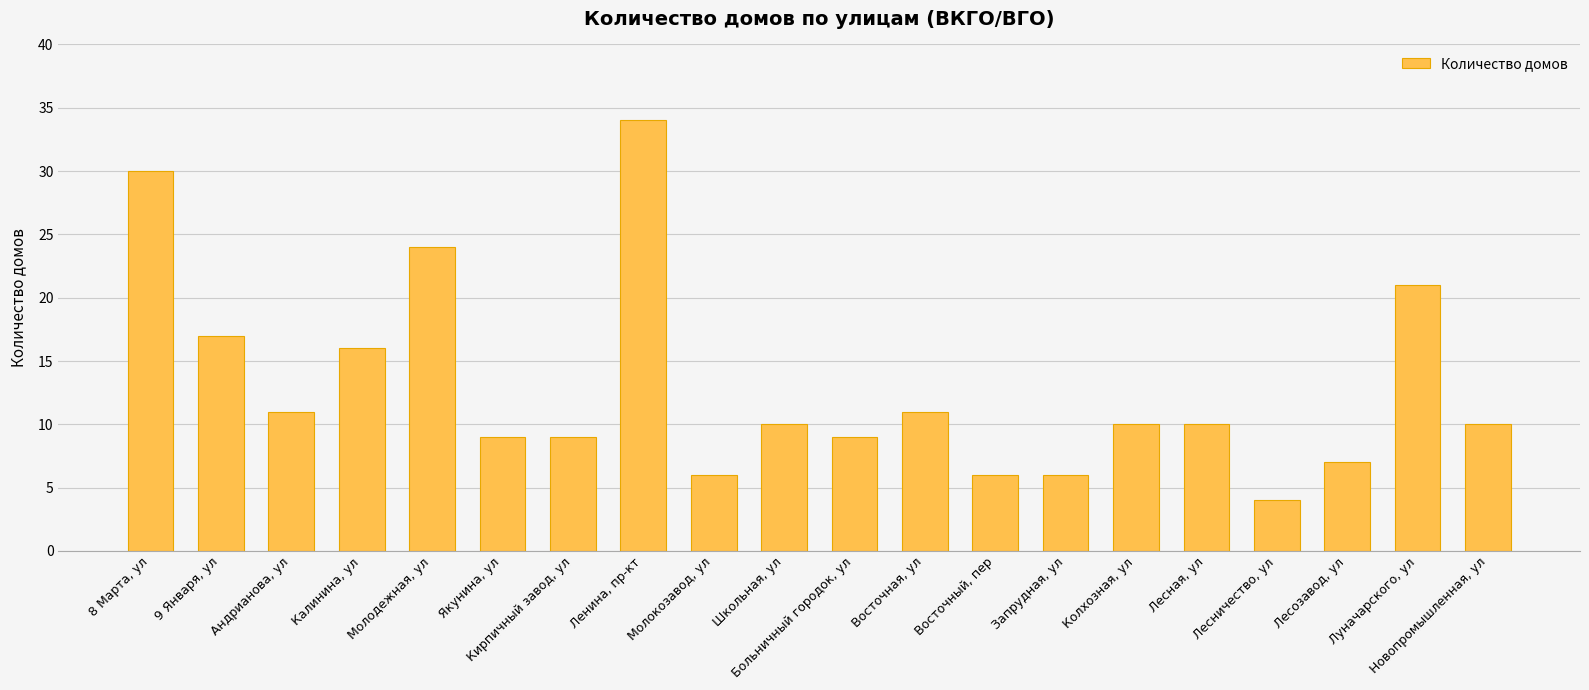

Is it true that the value at Калинина, ул is 16?

True